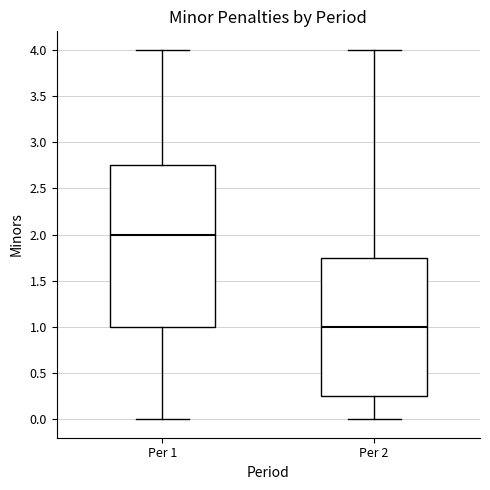

Comparing the boxes themselves (not the whiskers), which one is the tallest?

Per 1